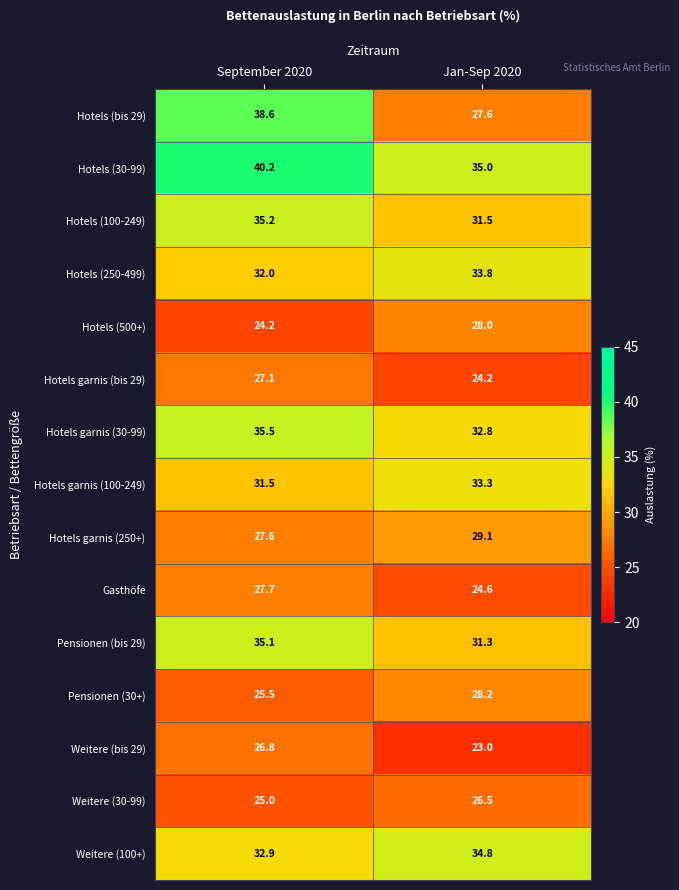

What is the difference between the maximum and minimum values in the Hotels (bis 29) series?

11.0